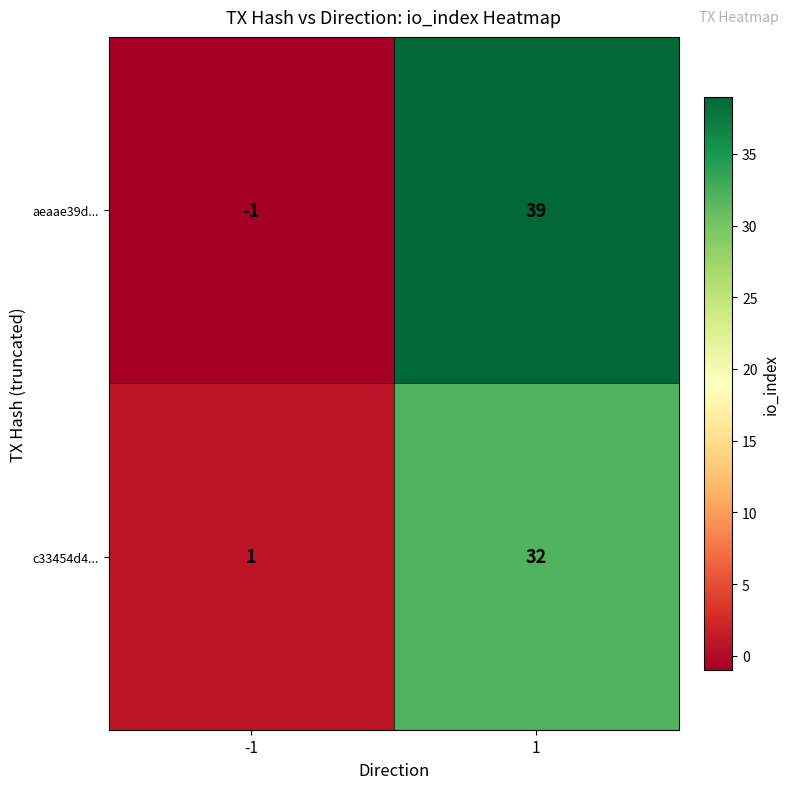

What is the minimum value shown in the chart?

-1